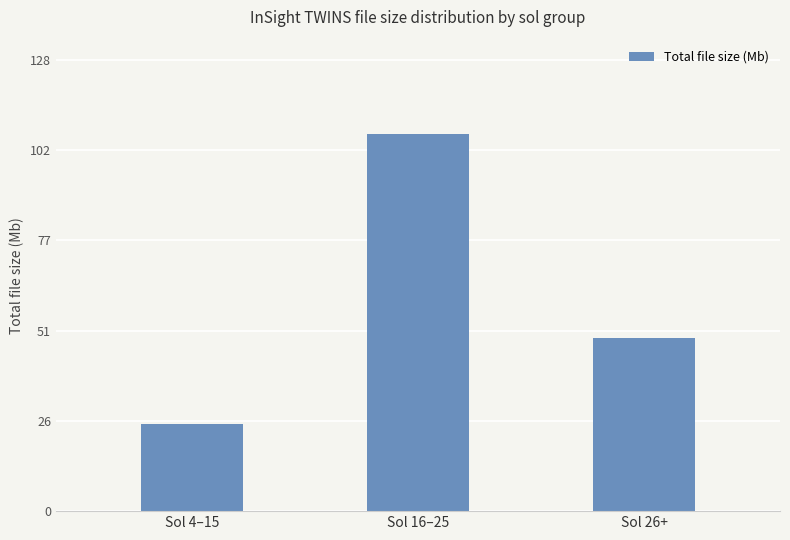

Reading left to right, transcribe all the data shown in this chart.

Sol 4–15=24.8	Sol 16–25=107.0	Sol 26+=49.0